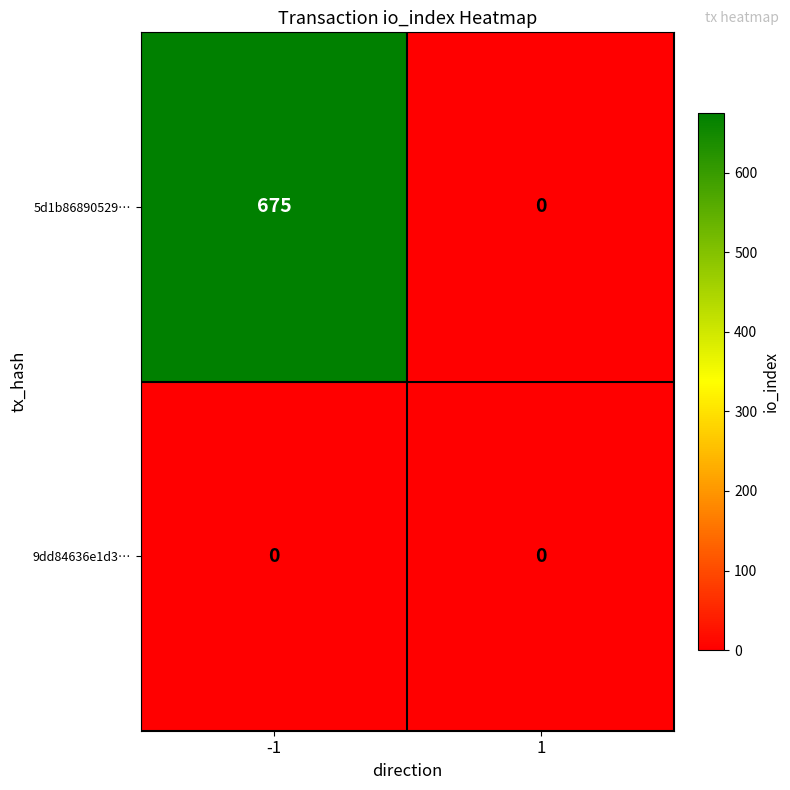

Rank the categories by 5d1b86890529… value from highest to lowest.

-1, 1